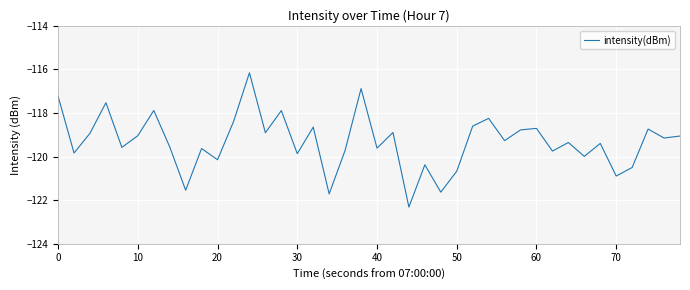

What is the smallest value displayed?

-122.3